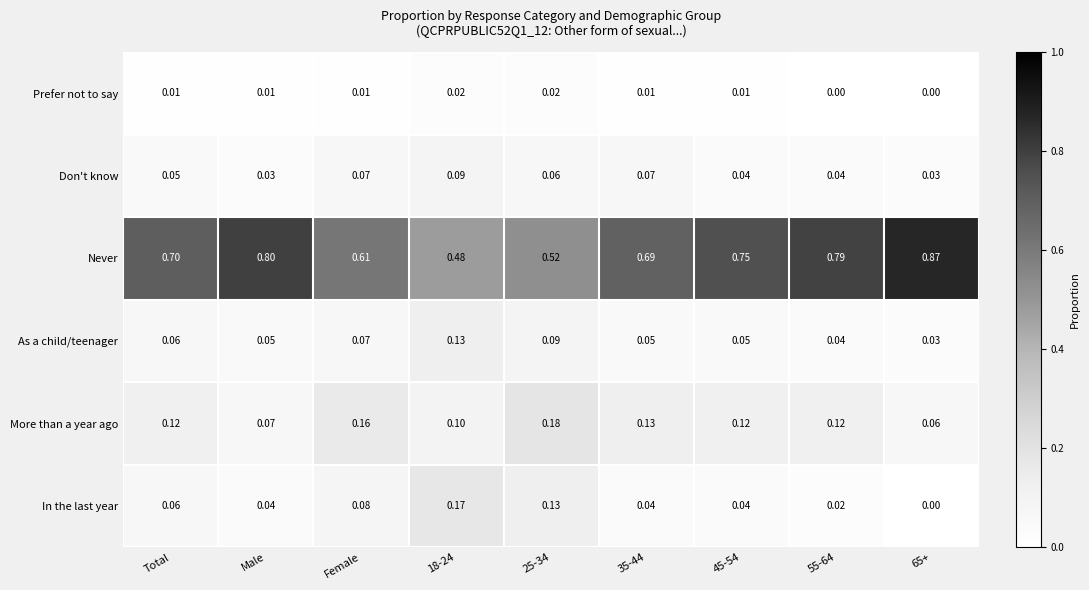

Which series has the largest total across all categories?

Never